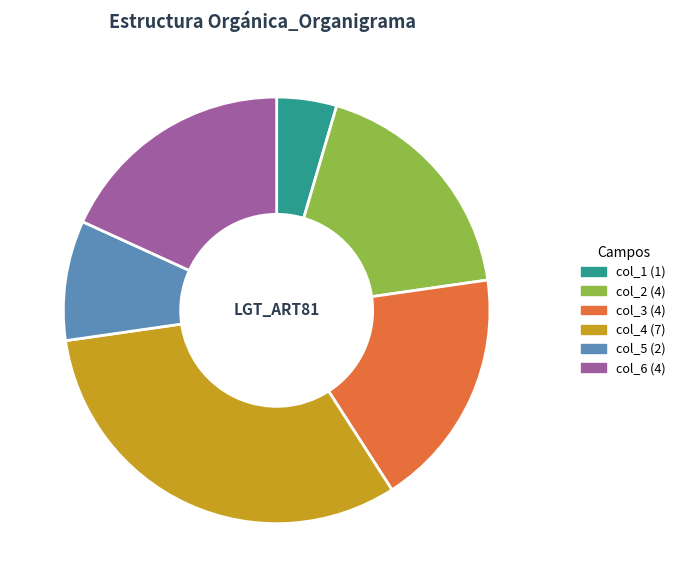

Is the sum of col_6 and col_3 greater than half?

No